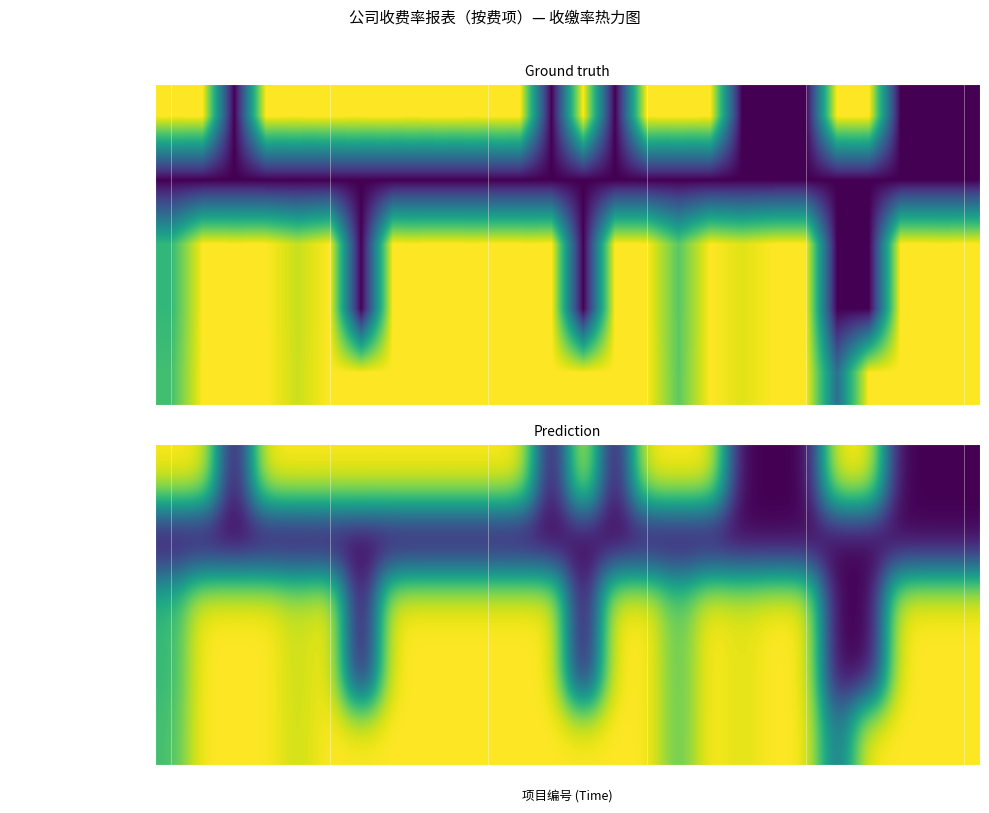

How many data points does each series have?

26